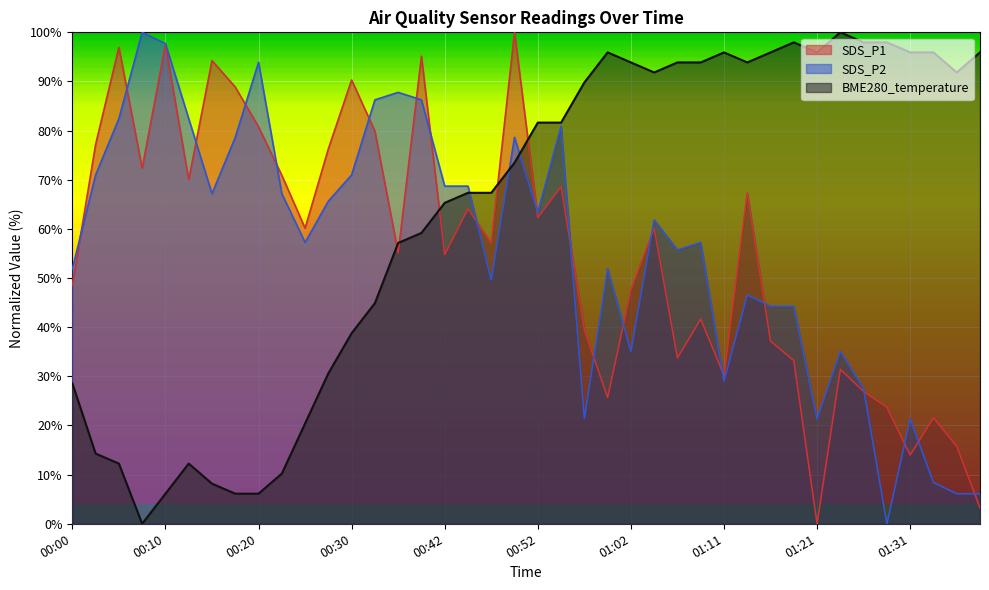

Which series has the largest range (max minus min)?

SDS_P1